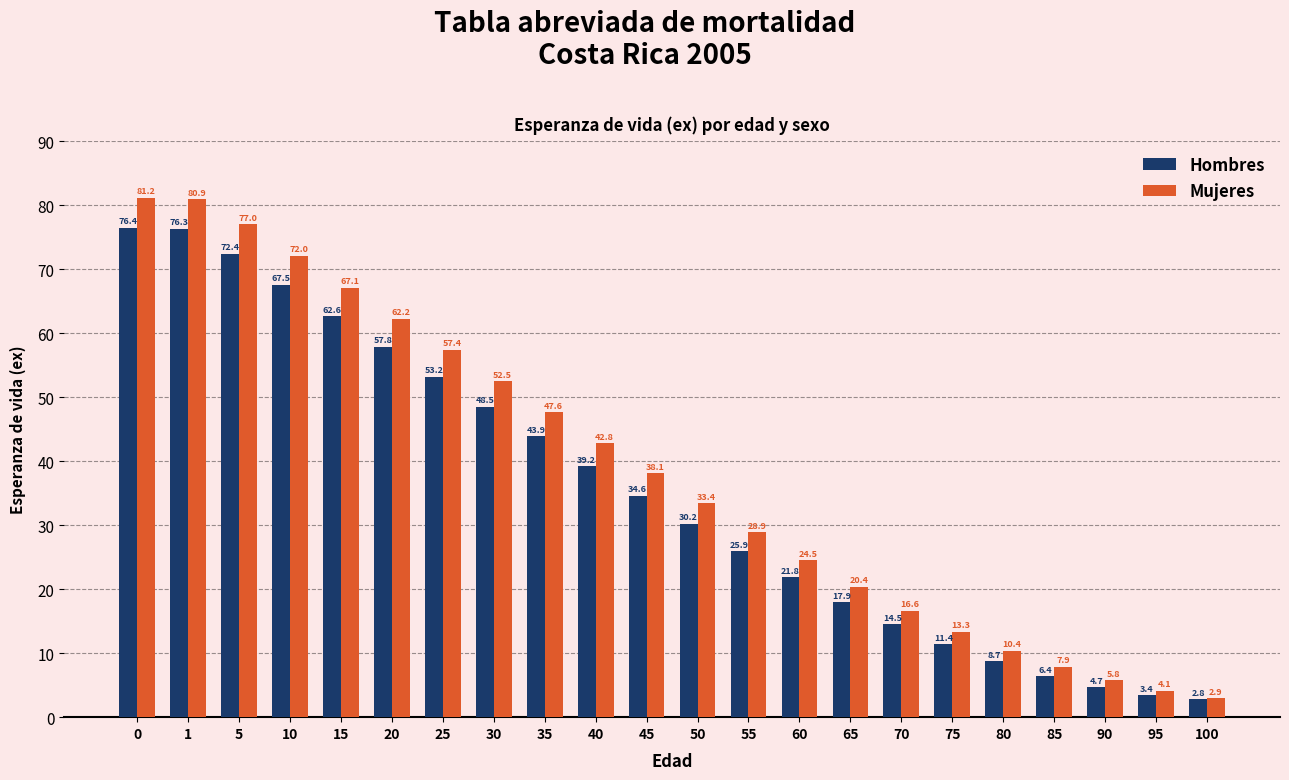

Which series has the largest total across all categories?

Mujeres